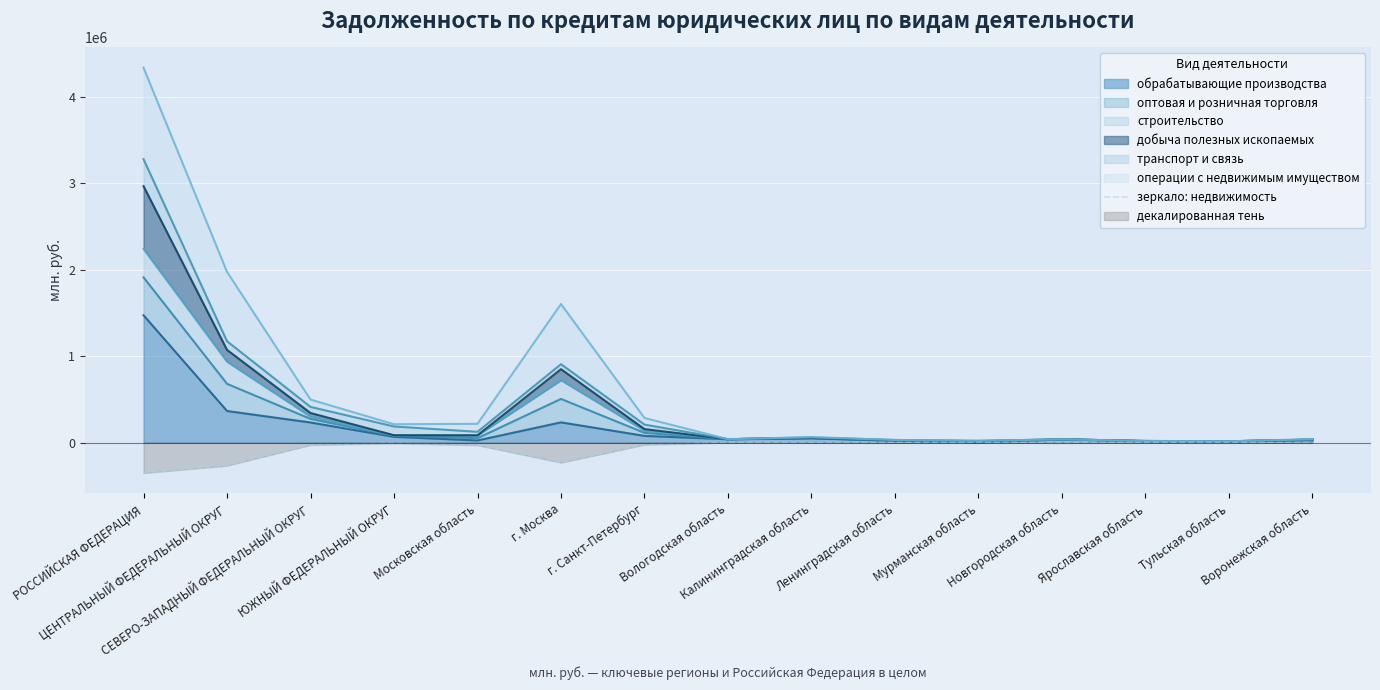

Reading right to left, transcribe all the data shown in this chart.

-1519.0	-168.3	-237.0	0.0	-379.3	-49.7	-1319.3	-13.3	-25338.3	-232178.0	-30809.3	-8642.7	-28243.7	-267714.3	-353132.3